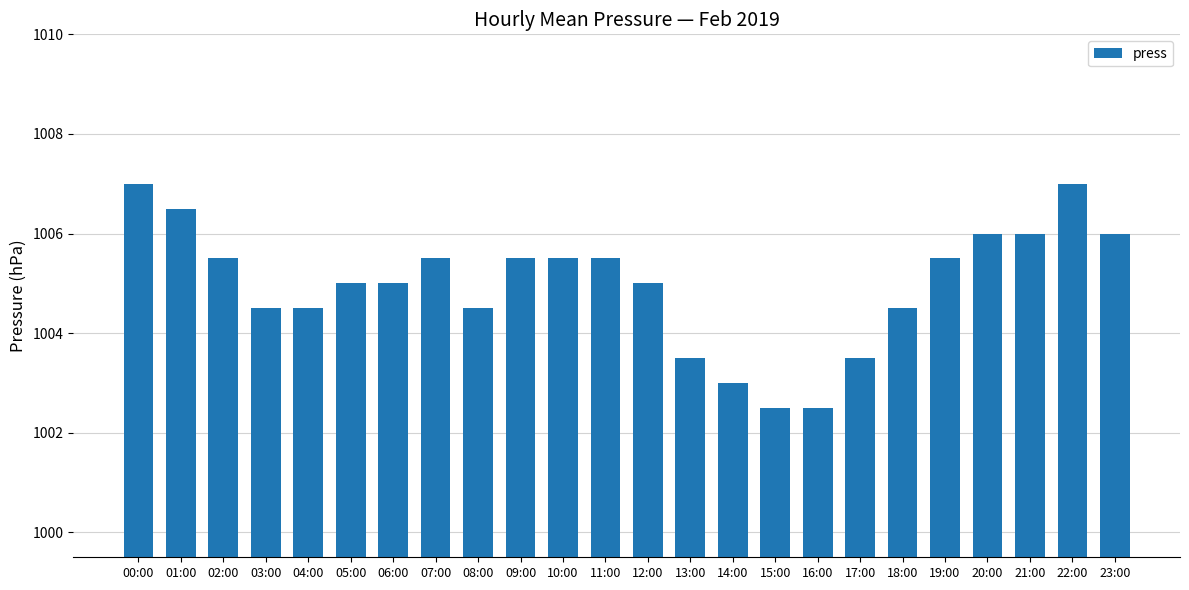

Reading left to right, transcribe all the data shown in this chart.

1007.0	1006.5	1005.5	1004.5	1004.5	1005.0	1005.0	1005.5	1004.5	1005.5	1005.5	1005.5	1005.0	1003.5	1003.0	1002.5	1002.5	1003.5	1004.5	1005.5	1006.0	1006.0	1007.0	1006.0